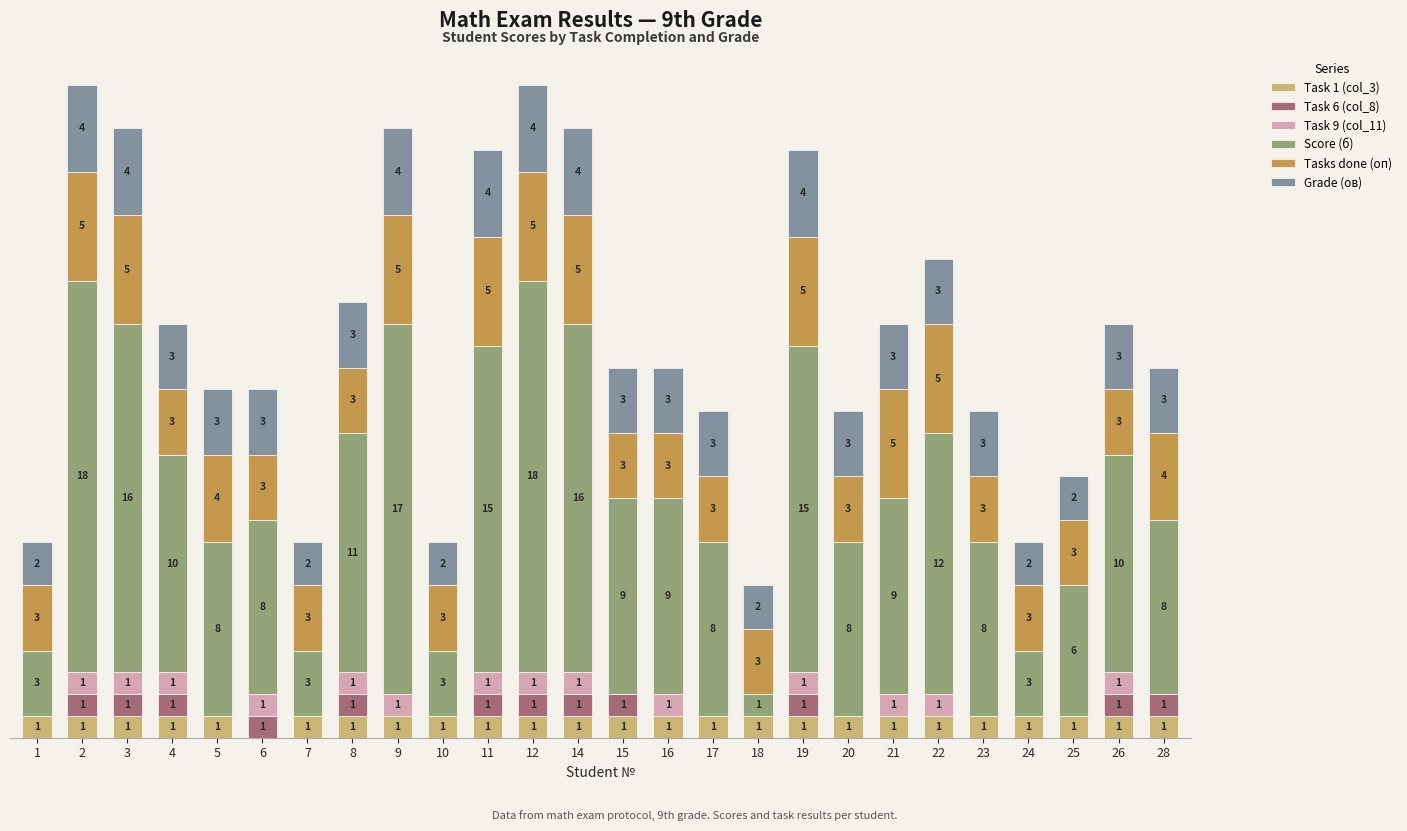

Are the bars horizontal?

No